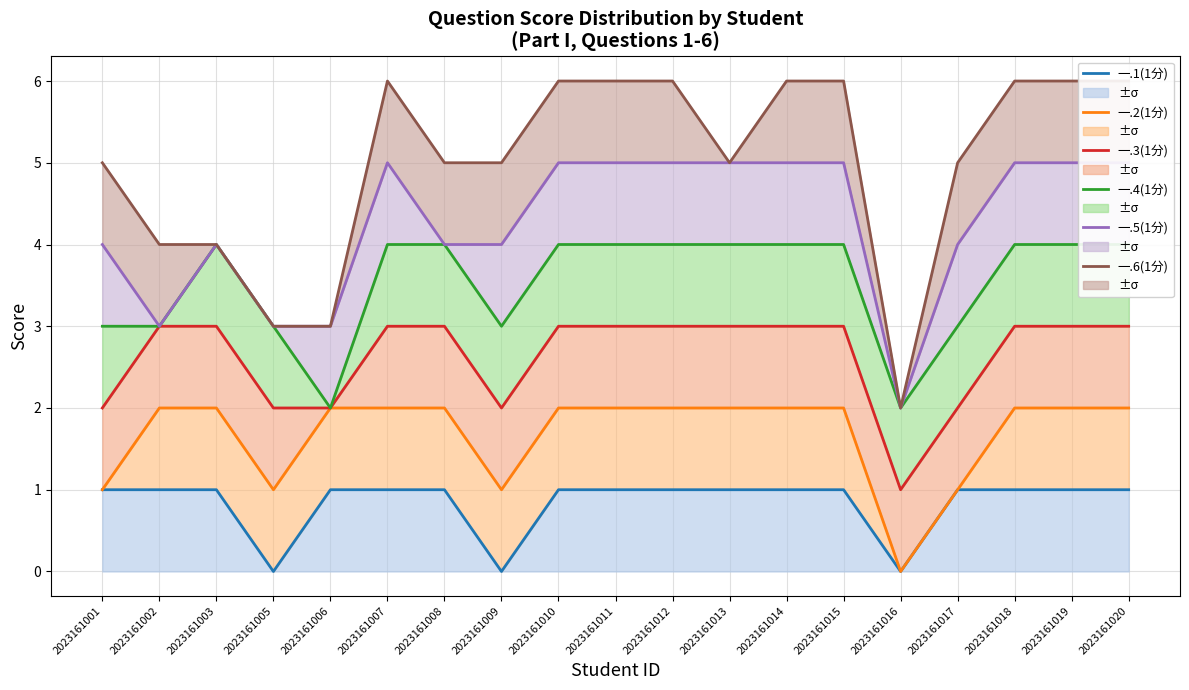

What is the spread (max minus min) of values at 2023161005?

3